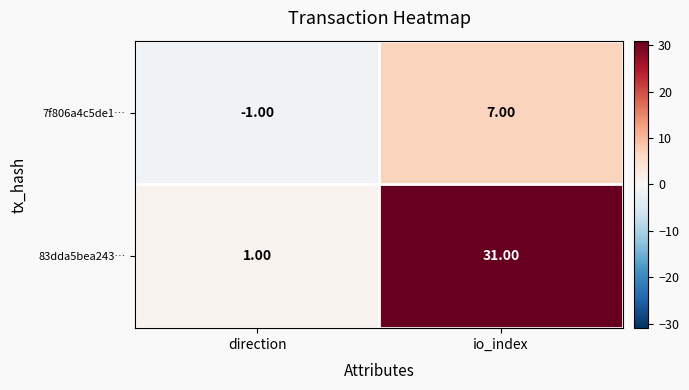

What is the spread (max minus min) of values at io_index?

24